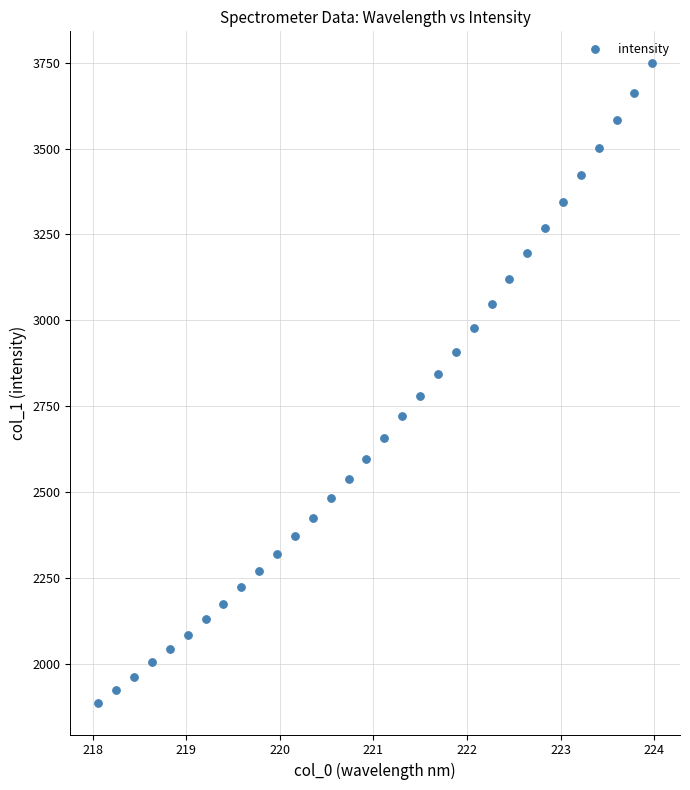

What is the range of X values (max minus min)?

5.9